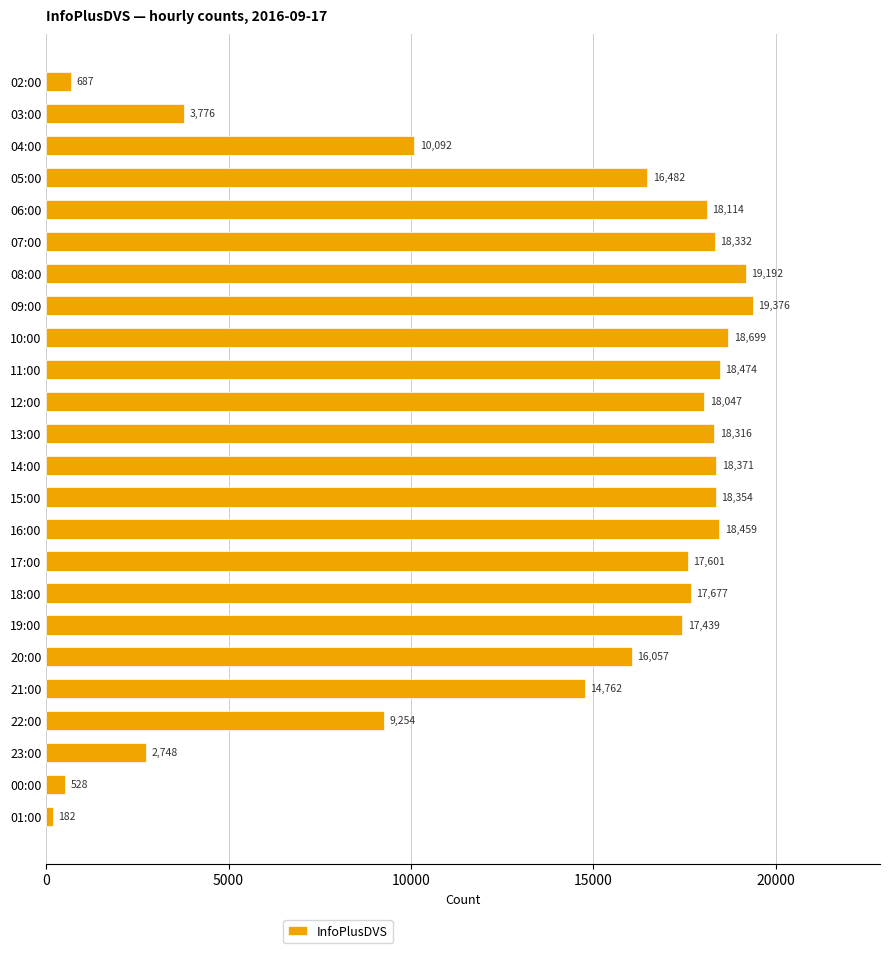

What is the average value?

13792